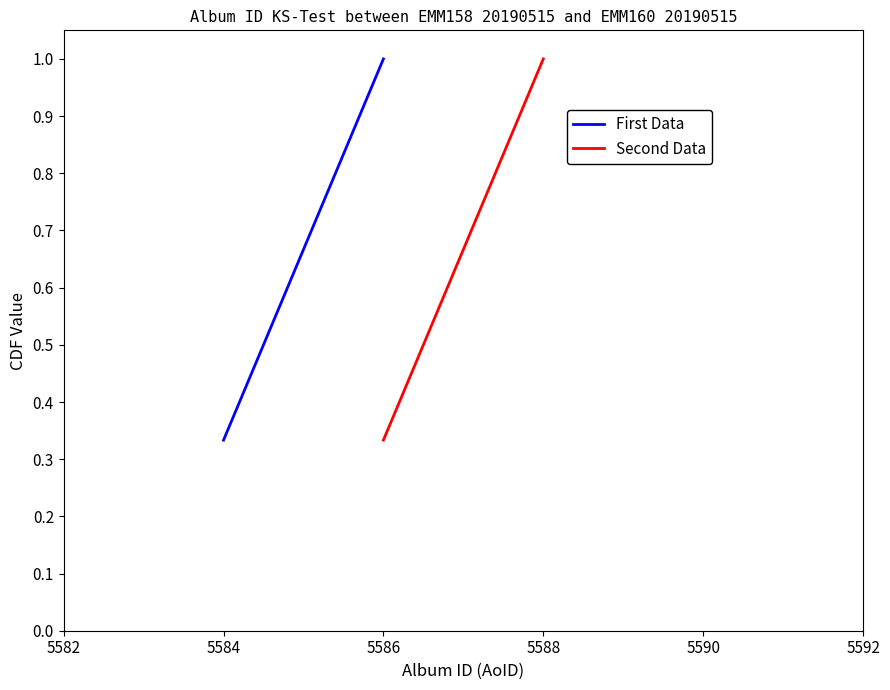

True or false: Second Data has a value of 1.3 at 5588.

False